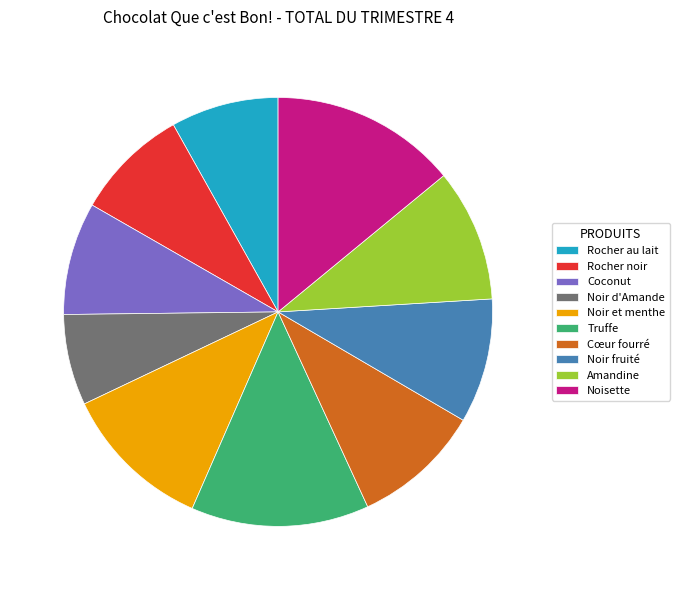

Which slice is the smallest?

Noir d'Amande